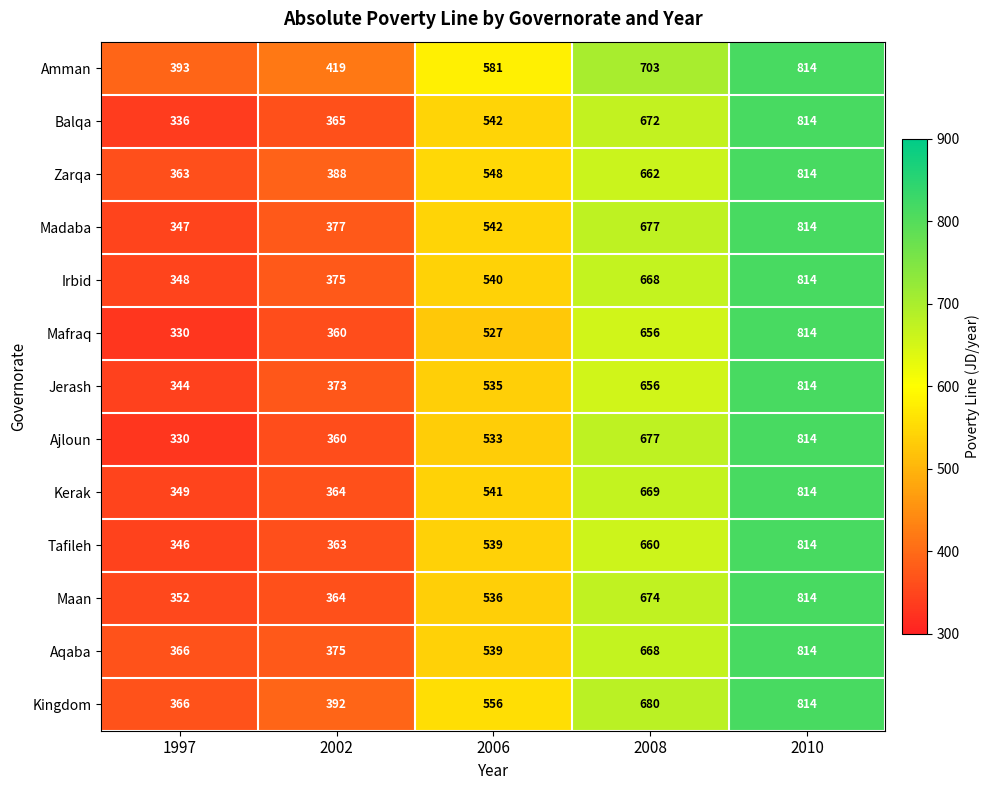

The value of Ajloun at 2010 is 814. True or false?

True